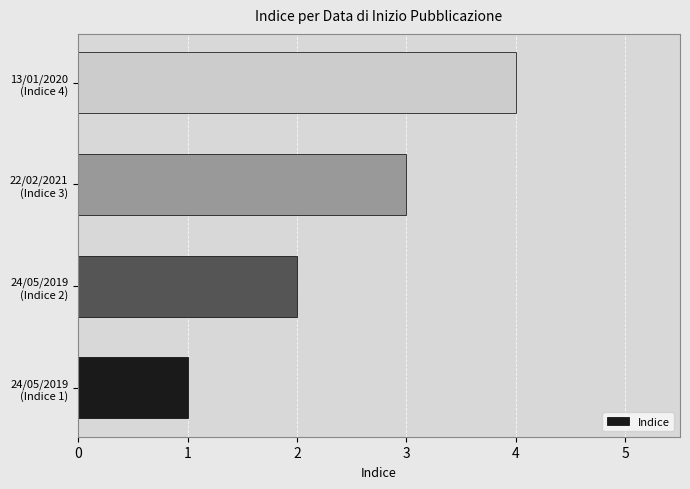

What is the minimum value shown in the chart?

1